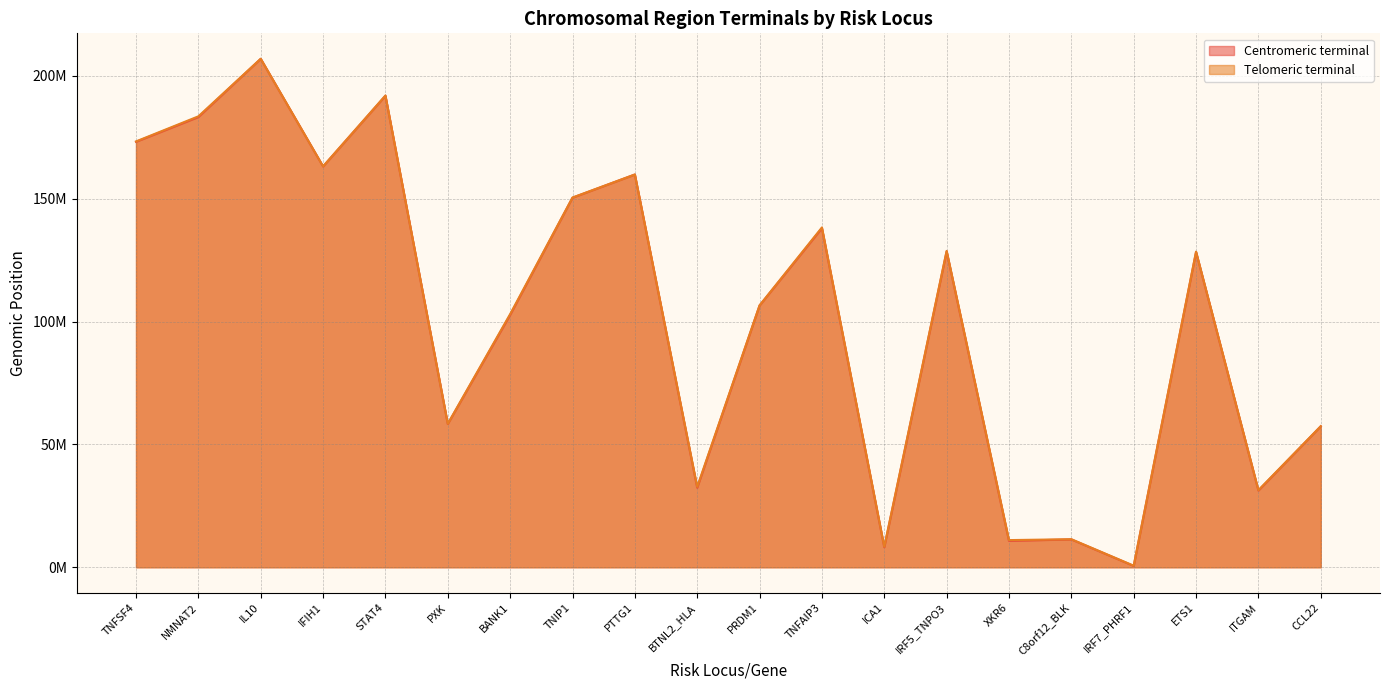

At how many categories does at least one series exceed 68845046?

12